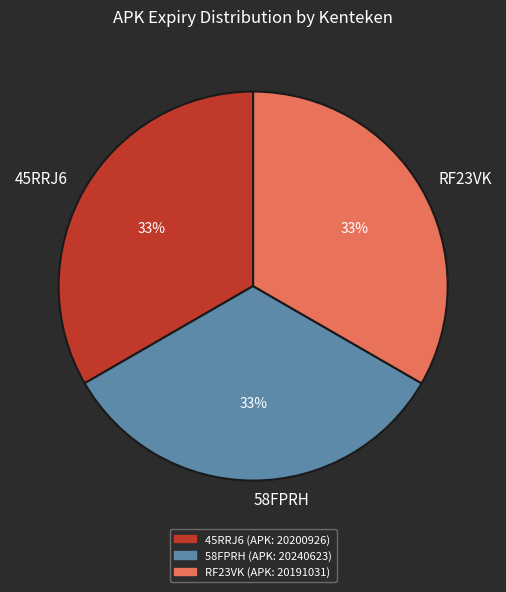

Is the sum of 45RRJ6 and RF23VK greater than half?

Yes